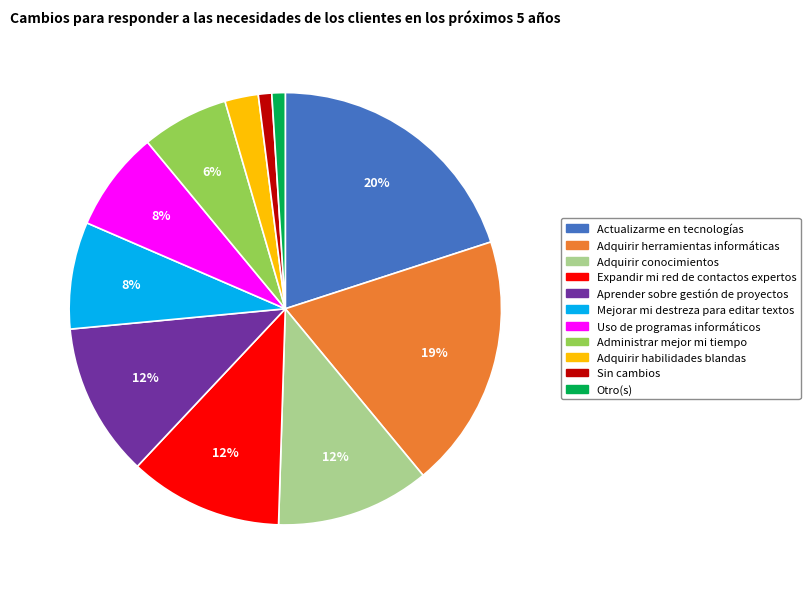

Between Uso de programas informáticos and Sin cambios, which is larger?

Uso de programas informáticos